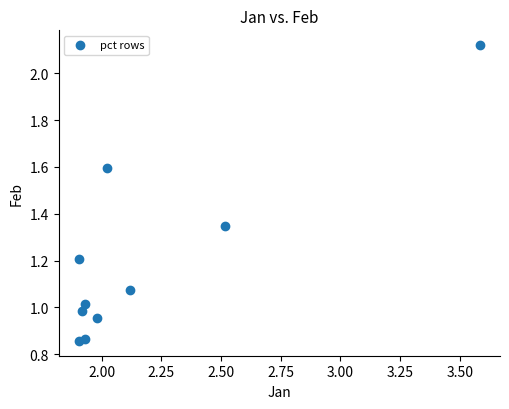

What is the range of X values (max minus min)?

1.7